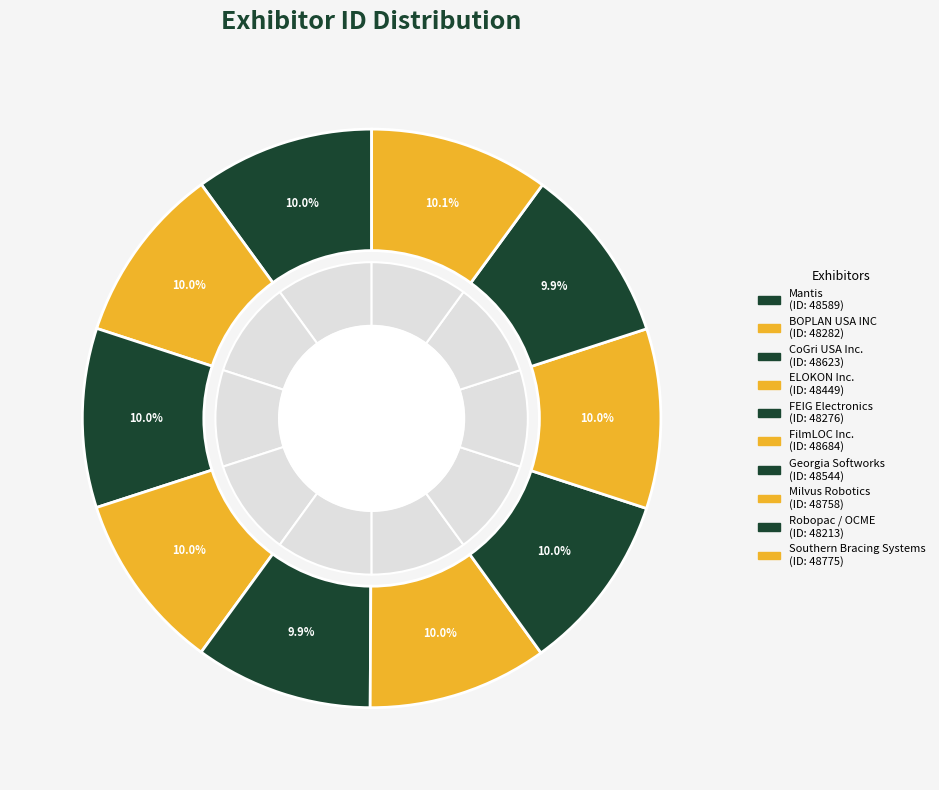

What is the change in value from Milvus Robotics to Southern Bracing Systems?

+17